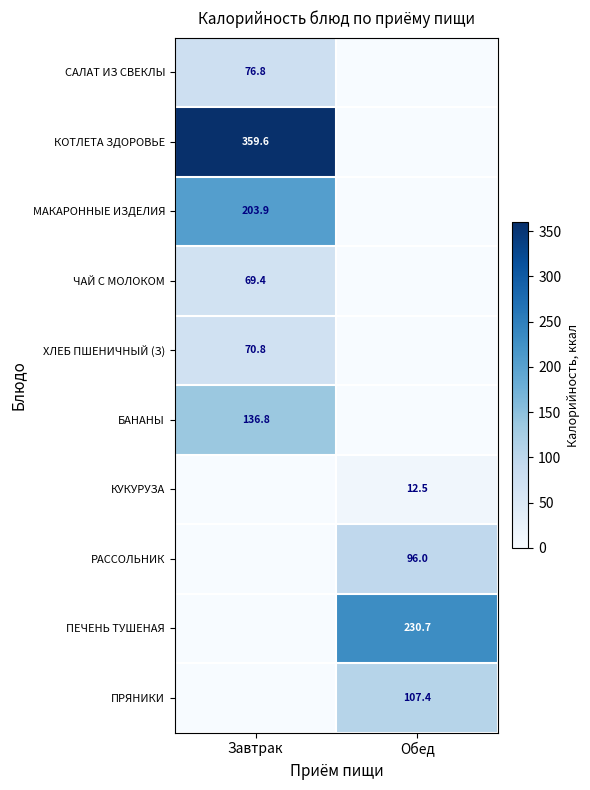

How many distinct data groups are displayed?

10